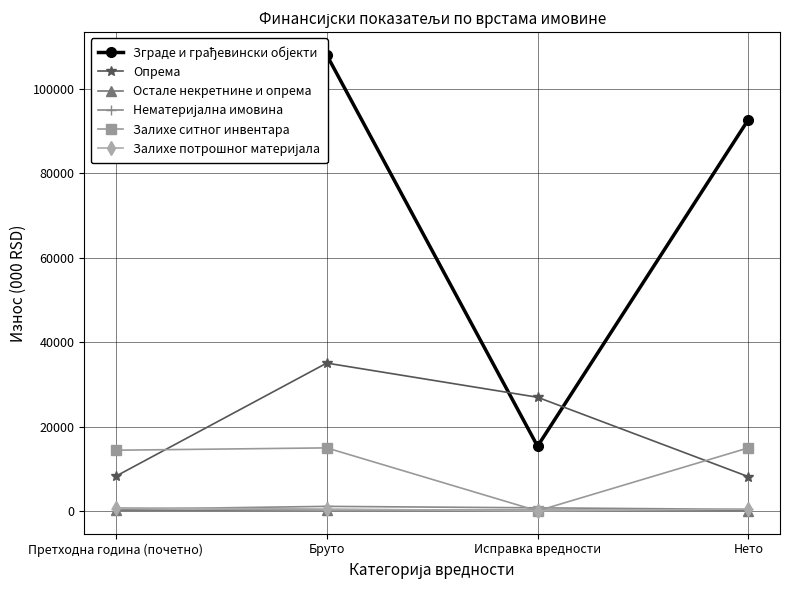

The value of Залихе потрошног материјала at Исправка вредности is 0. True or false?

True